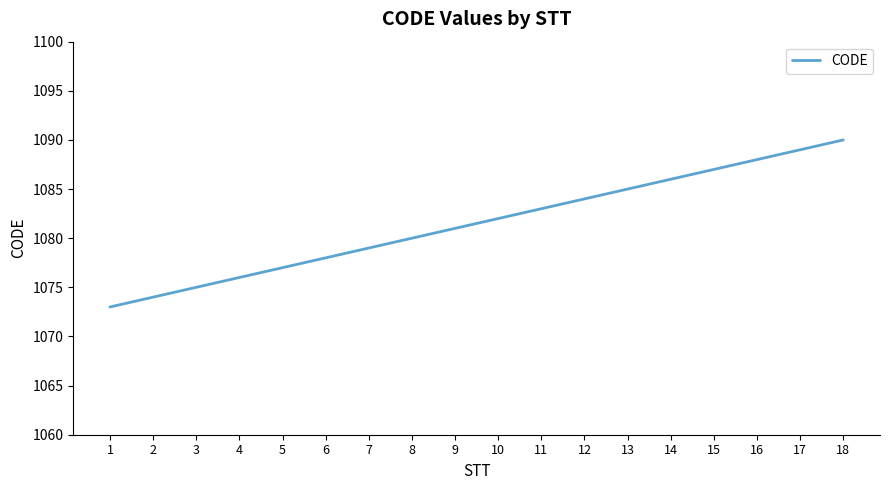

At which label is the value closest to 1081?

9